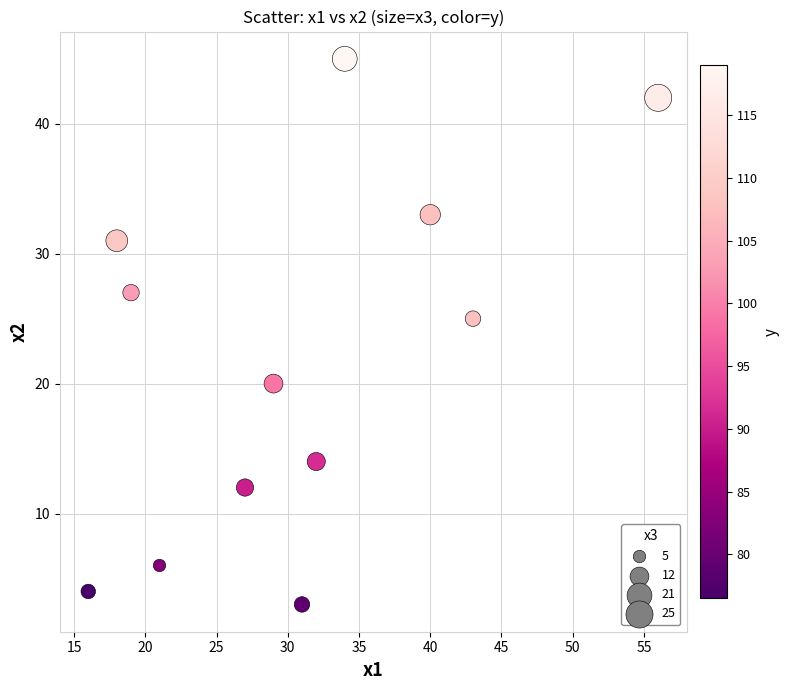

What is the average X value?

30